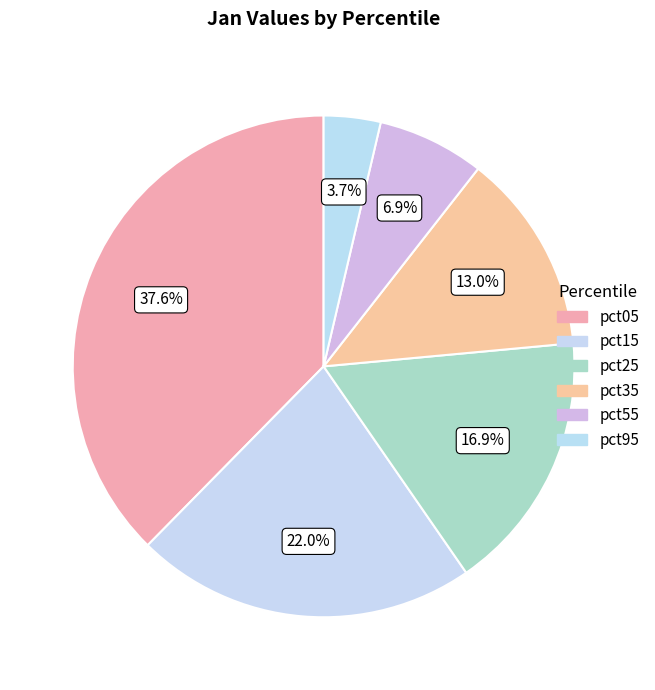

How many segments does this pie chart have?

6